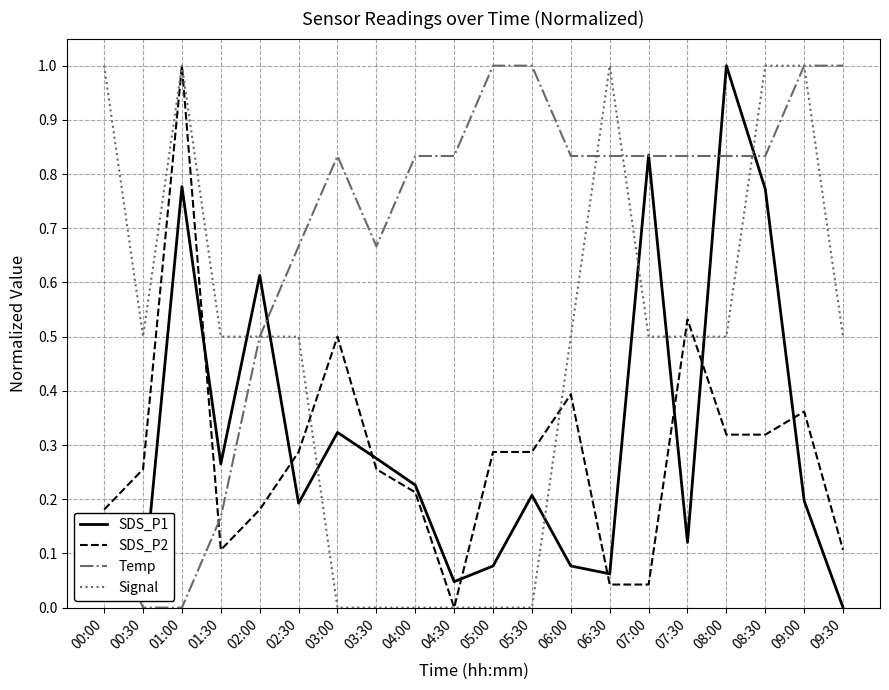

Rank the series at 05:00 from lowest to highest value.

Signal, SDS_P1, SDS_P2, Temp